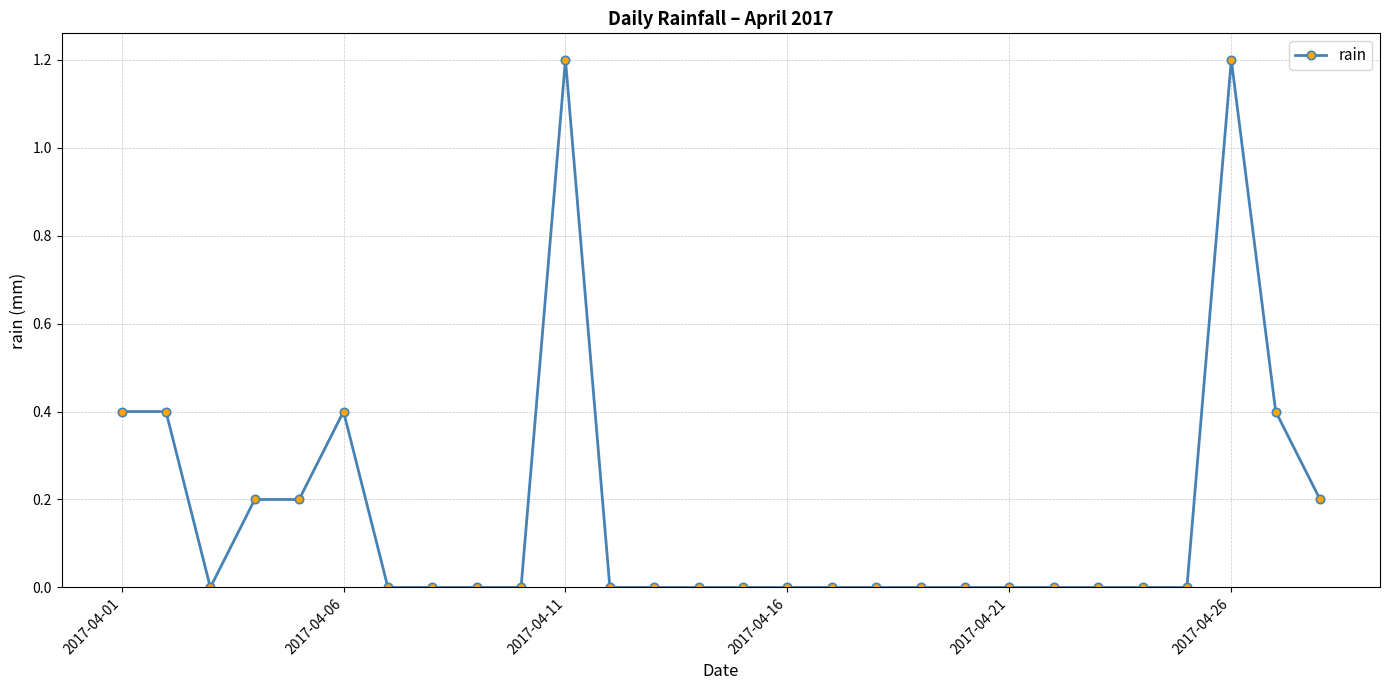

What is the greatest value displayed?

1.2